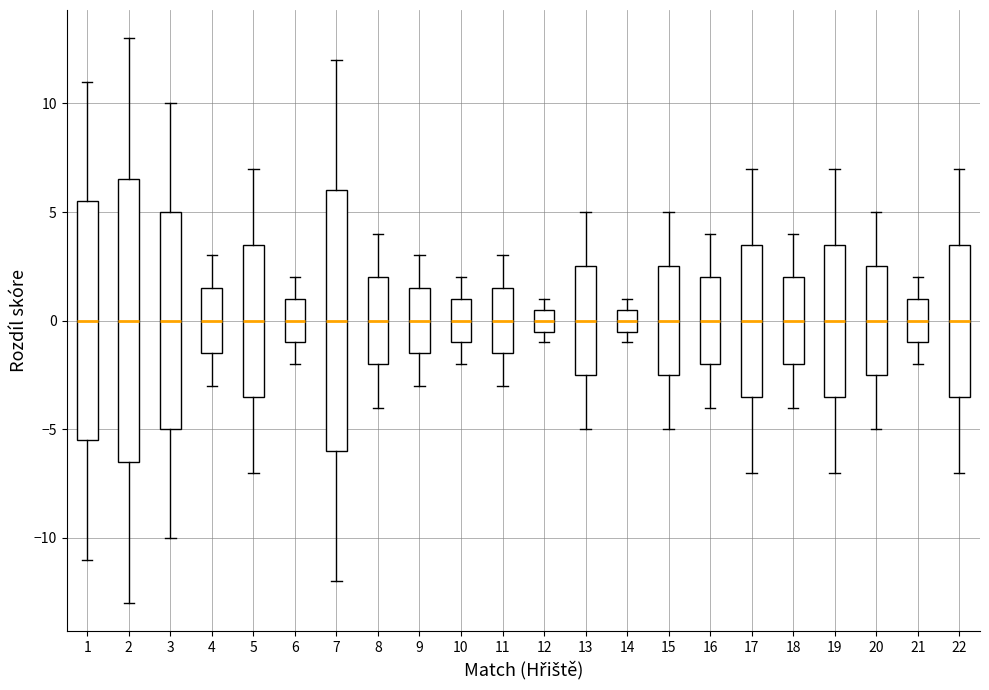

Reading left to right, read every box against the y-axis: the position of its median line, the range the box covers, and the ends of its whiskers. The values are not printed on the chart, so give them approximately, as read against the axis.

1: median 0.0, box -5.5 to 5.5, whiskers -11.0 to 11.0
2: median 0.0, box -6.5 to 6.5, whiskers -13.0 to 13.0
3: median 0.0, box -5.0 to 5.0, whiskers -10.0 to 10.0
4: median 0.0, box -1.5 to 1.5, whiskers -3.0 to 3.0
5: median 0.0, box -3.5 to 3.5, whiskers -7.0 to 7.0
6: median 0.0, box -1.0 to 1.0, whiskers -2.0 to 2.0
7: median 0.0, box -6.0 to 6.0, whiskers -12.0 to 12.0
8: median 0.0, box -2.0 to 2.0, whiskers -4.0 to 4.0
9: median 0.0, box -1.5 to 1.5, whiskers -3.0 to 3.0
10: median 0.0, box -1.0 to 1.0, whiskers -2.0 to 2.0
11: median 0.0, box -1.5 to 1.5, whiskers -3.0 to 3.0
12: median 0.0, box -0.5 to 0.5, whiskers -1.0 to 1.0
13: median 0.0, box -2.5 to 2.5, whiskers -5.0 to 5.0
14: median 0.0, box -0.5 to 0.5, whiskers -1.0 to 1.0
15: median 0.0, box -2.5 to 2.5, whiskers -5.0 to 5.0
16: median 0.0, box -2.0 to 2.0, whiskers -4.0 to 4.0
17: median 0.0, box -3.5 to 3.5, whiskers -7.0 to 7.0
18: median 0.0, box -2.0 to 2.0, whiskers -4.0 to 4.0
19: median 0.0, box -3.5 to 3.5, whiskers -7.0 to 7.0
20: median 0.0, box -2.5 to 2.5, whiskers -5.0 to 5.0
21: median 0.0, box -1.0 to 1.0, whiskers -2.0 to 2.0
22: median 0.0, box -3.5 to 3.5, whiskers -7.0 to 7.0